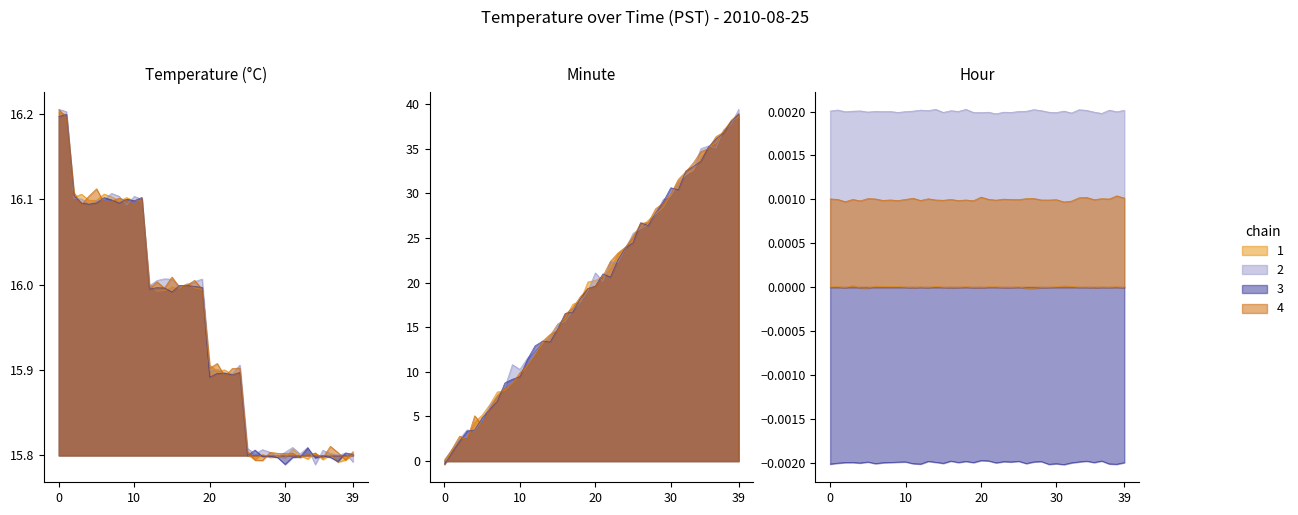

What is the label of the 6th point from the right?

34